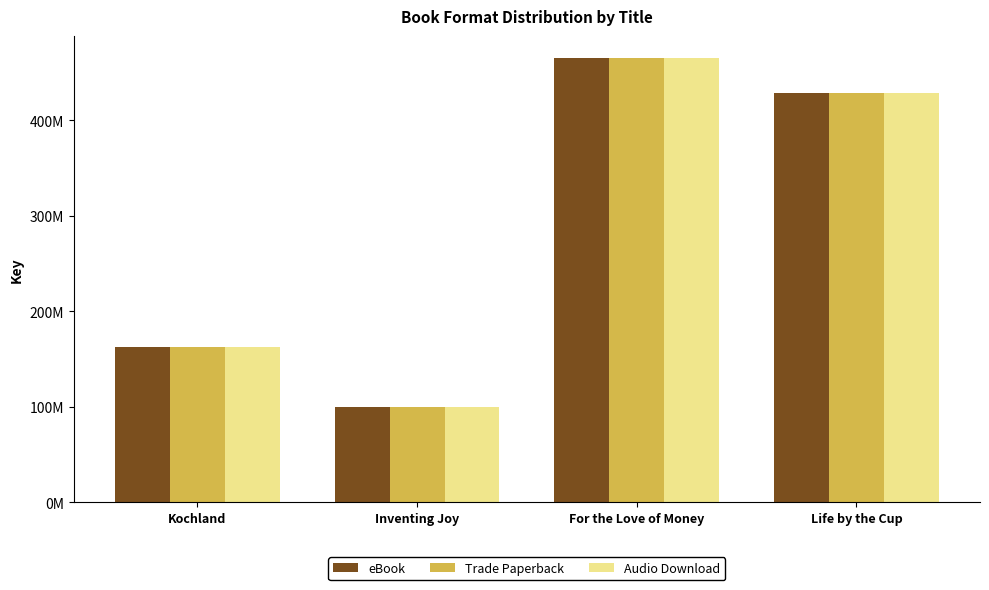

Rank the categories by Audio Download value from highest to lowest.

For the Love of Money, Life by the Cup, Kochland, Inventing Joy